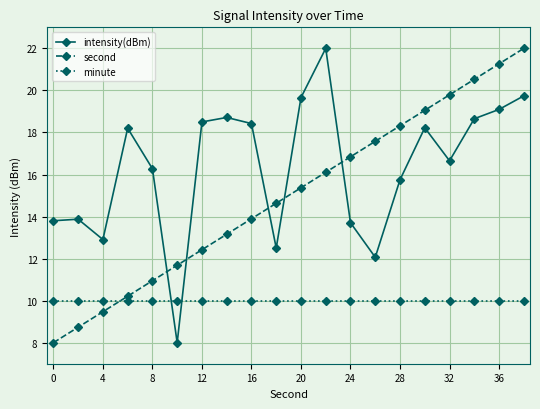

True or false: second and intensity(dBm) intersect in this chart.

True